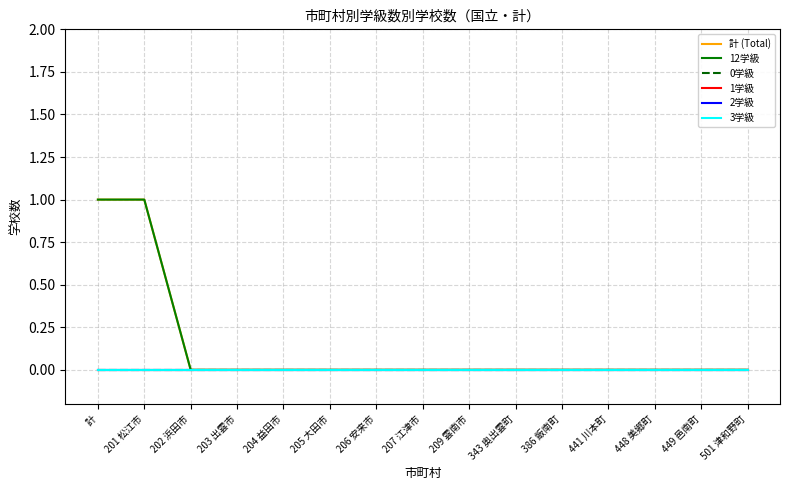

Rank the series by their maximum value, from highest to lowest.

計 (Total), 12学級, 0学級, 1学級, 2学級, 3学級